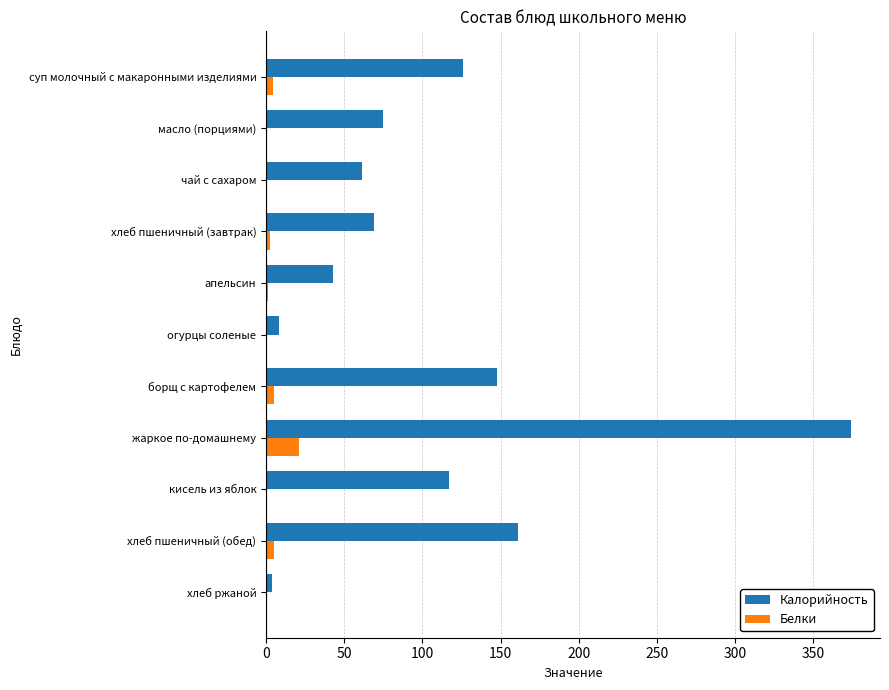

What is the sum of all Калорийность values?

1186.0